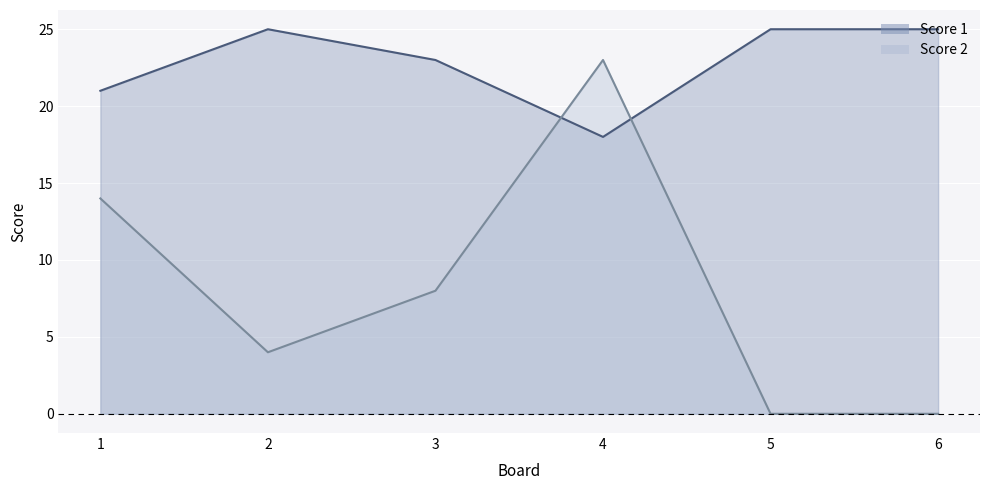

How many lines are shown in the chart?

2